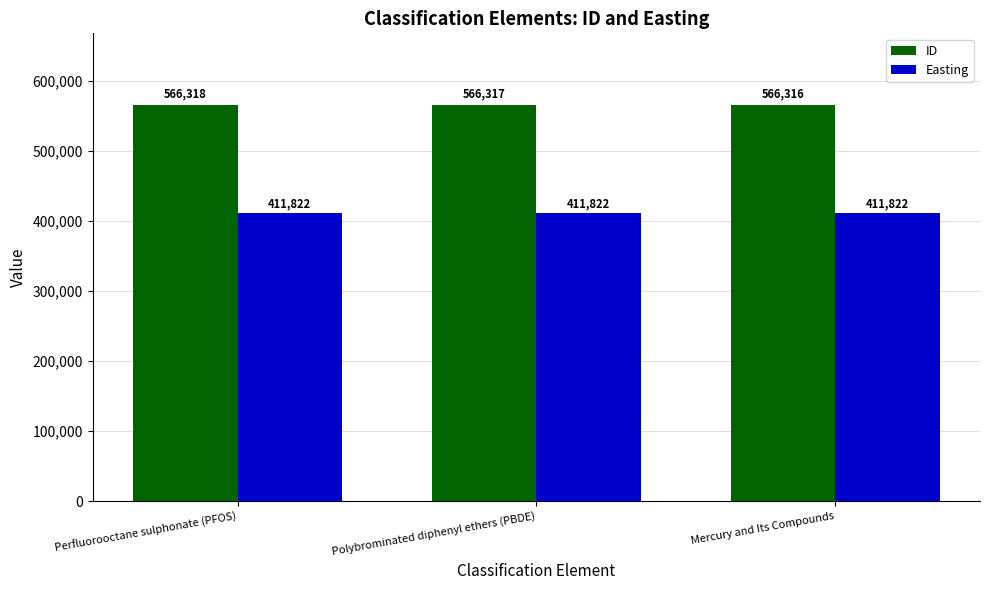

What position from the right is Perfluorooctane sulphonate (PFOS)?

3